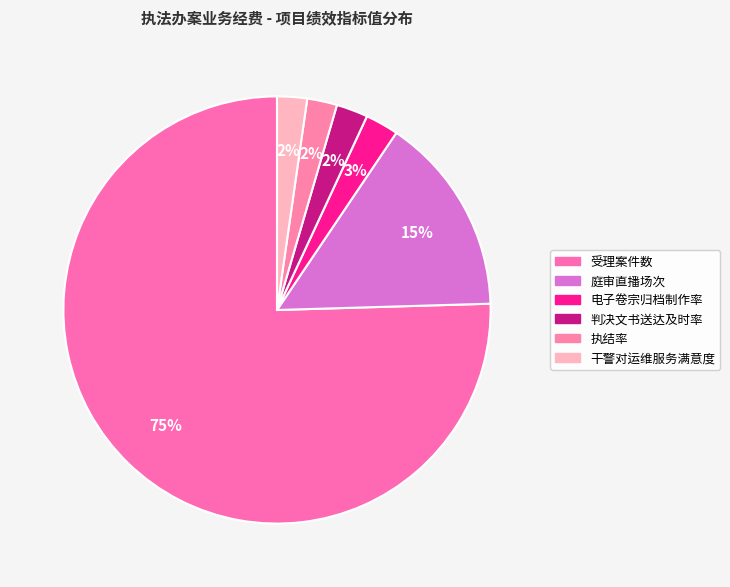

Which slice is the smallest?

执结率